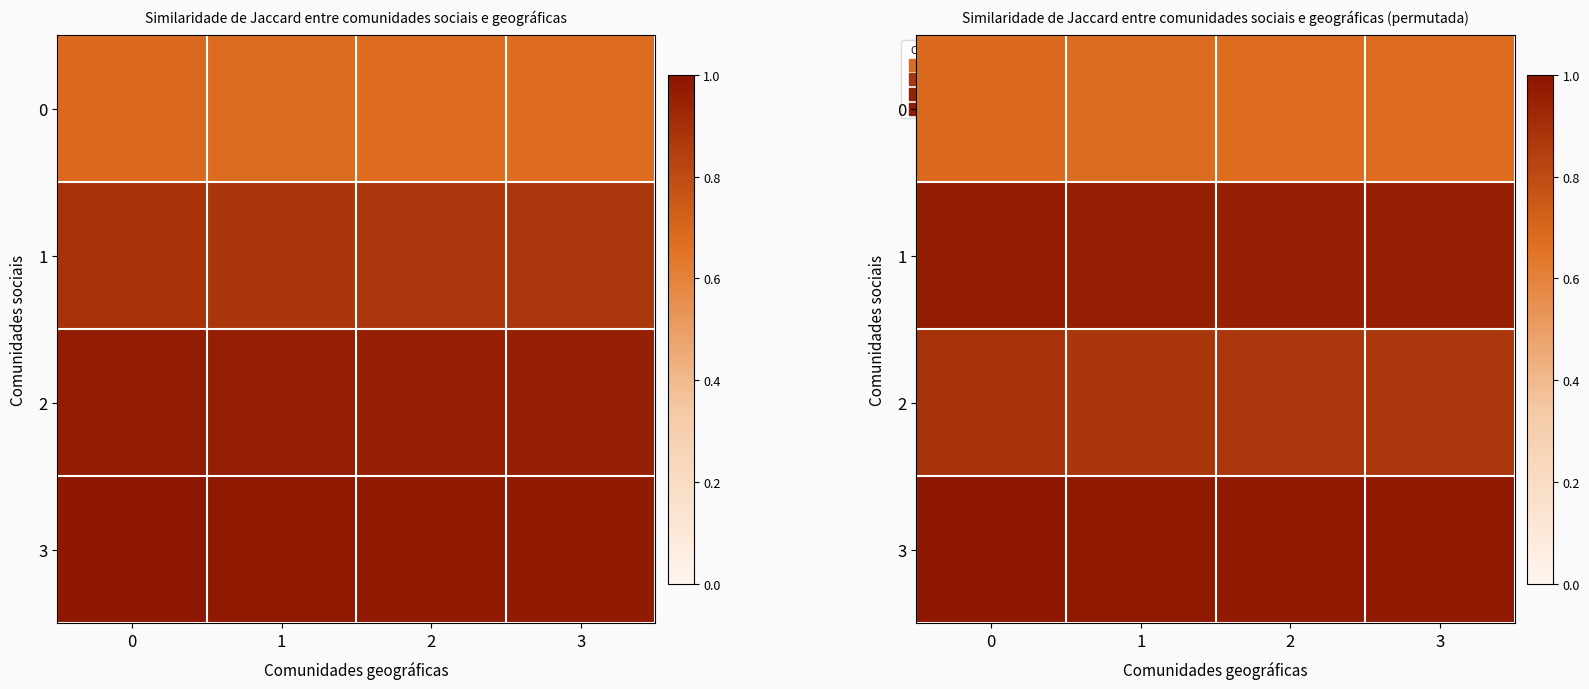

At which label does row_3 reach its minimum?

2